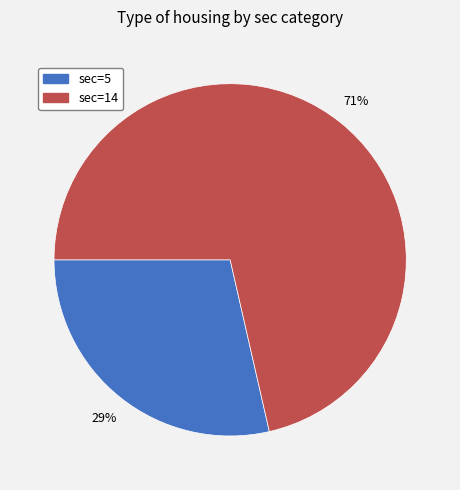

How many slices are in this pie chart?

2